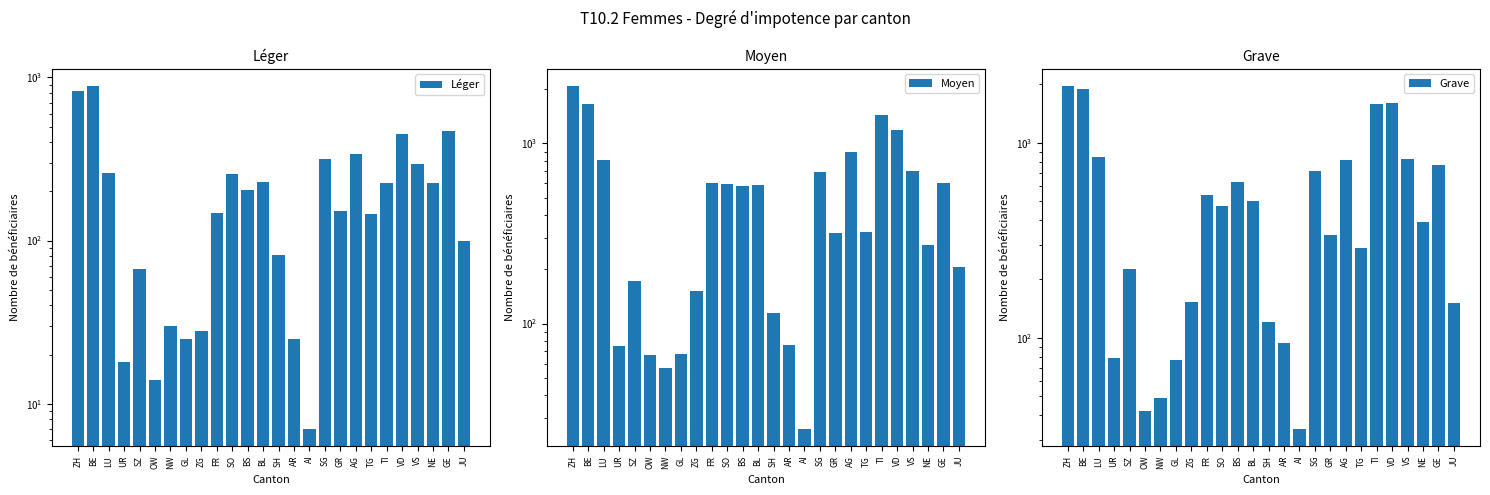

What are all the series names shown in the legend?

Léger, Moyen, Grave